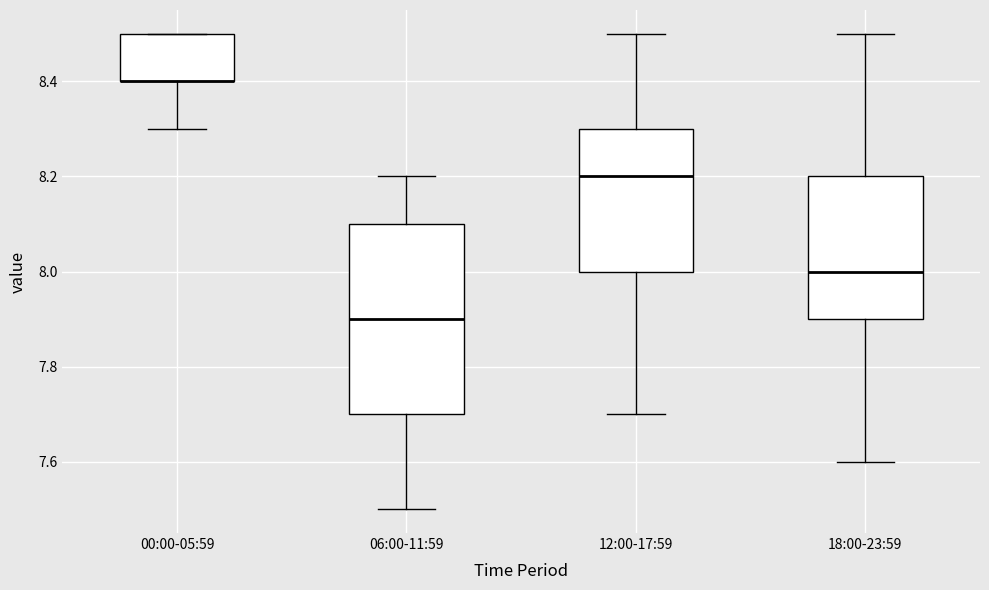

Where is the lower edge of the box for 12:00-17:59 on the y-axis? The values are not printed on the chart, so give them approximately, as read against the axis.

8.0